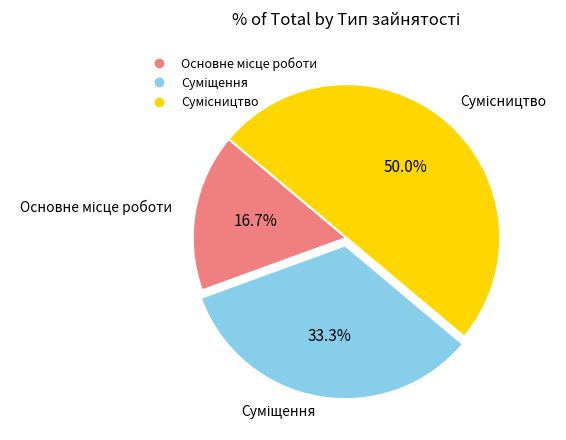

To the nearest percent, what is the average slice percentage?

33%